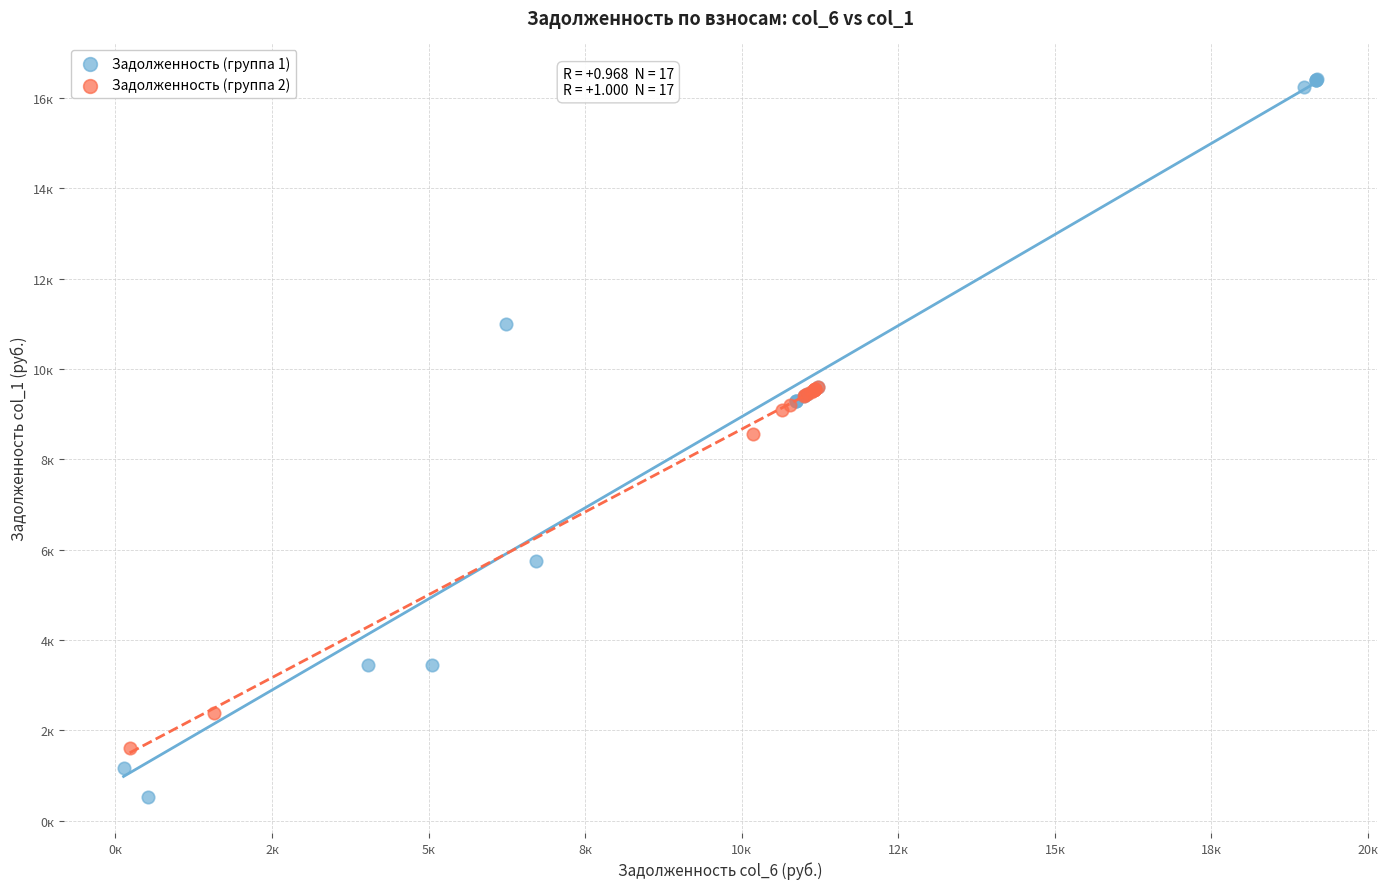

Which series reaches the maximum Y coordinate?

Задолженность (группа 1)